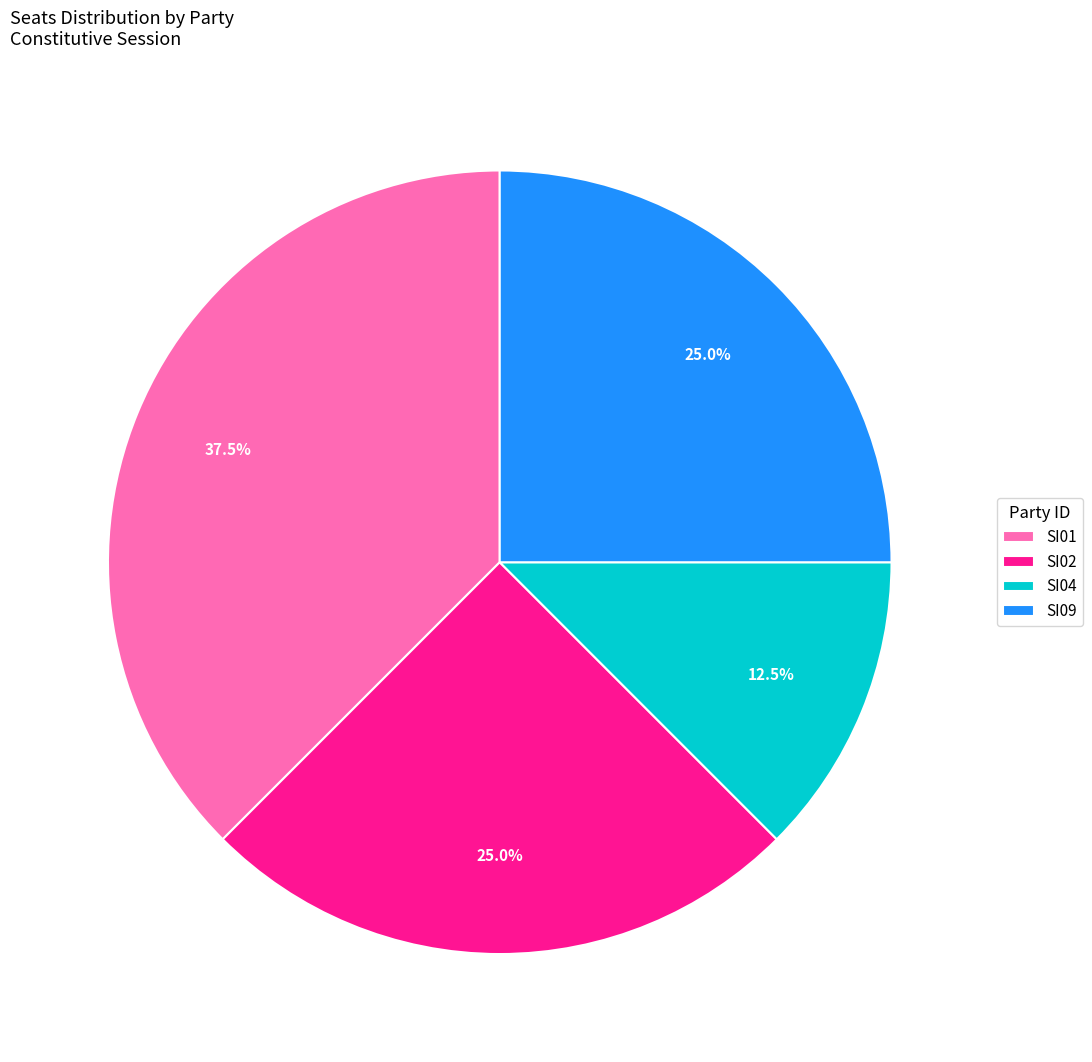

Approximately how many times larger is the value at SI01 compared to SI04?

3.0